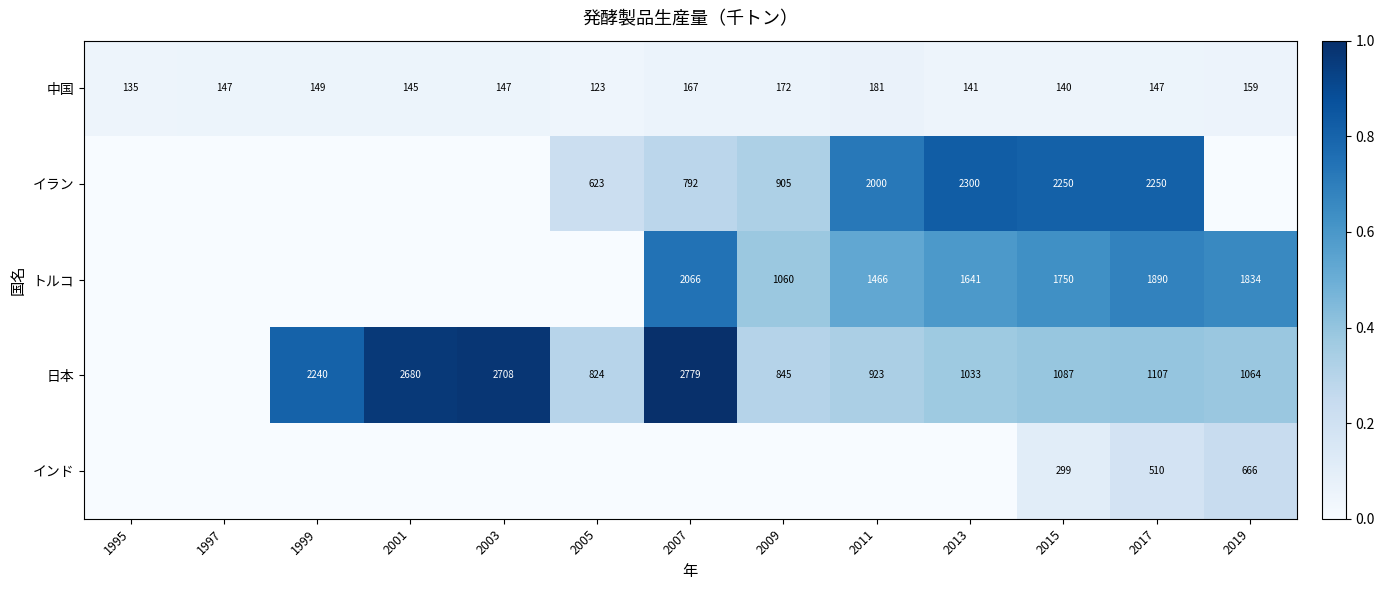

True or false: 日本 has a value of 622 at 2001.

False